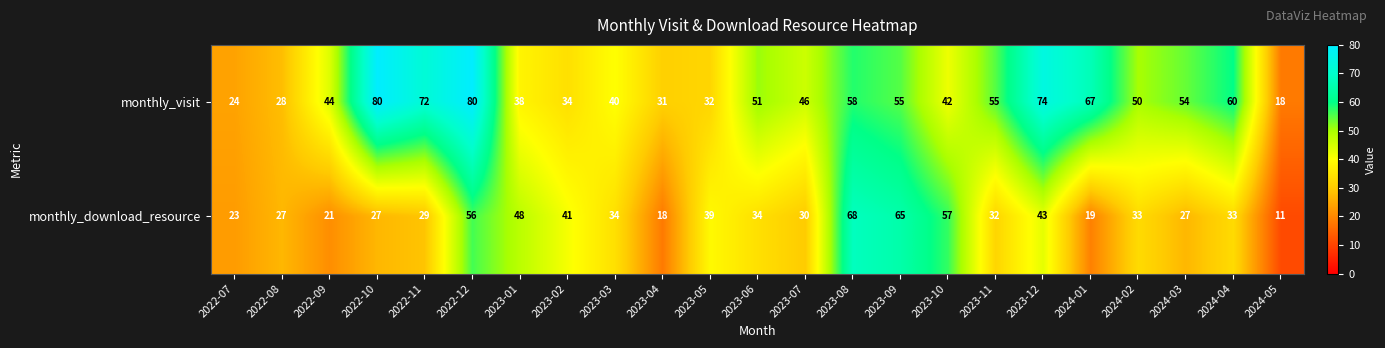

What is the sum of all monthly_download_resource values?

815